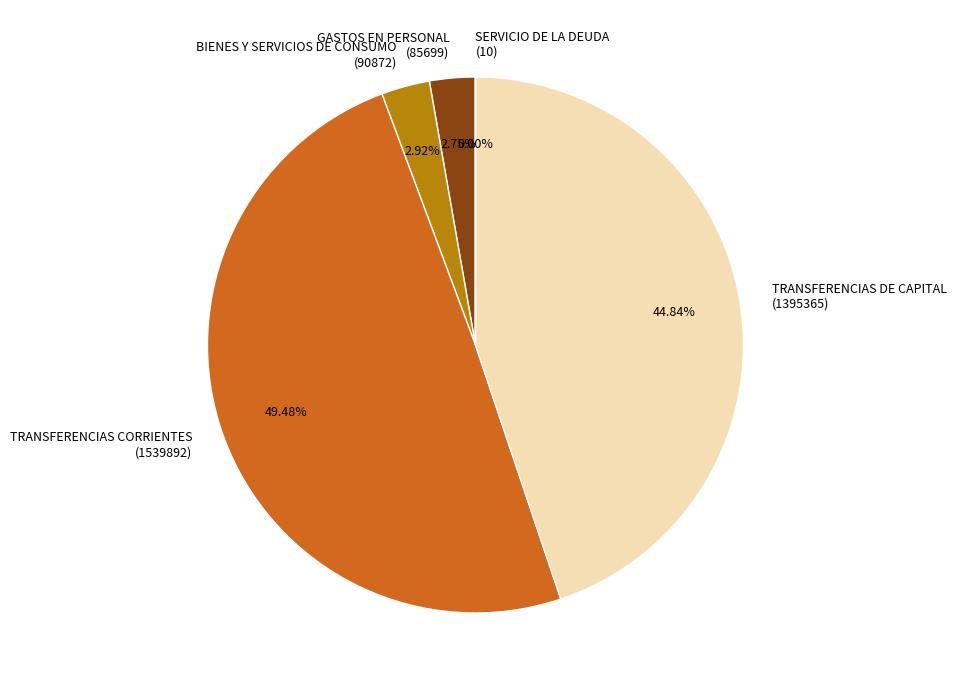

Is the sum of GASTOS EN PERSONAL (85699) and TRANSFERENCIAS CORRIENTES (1539892) greater than half?

Yes